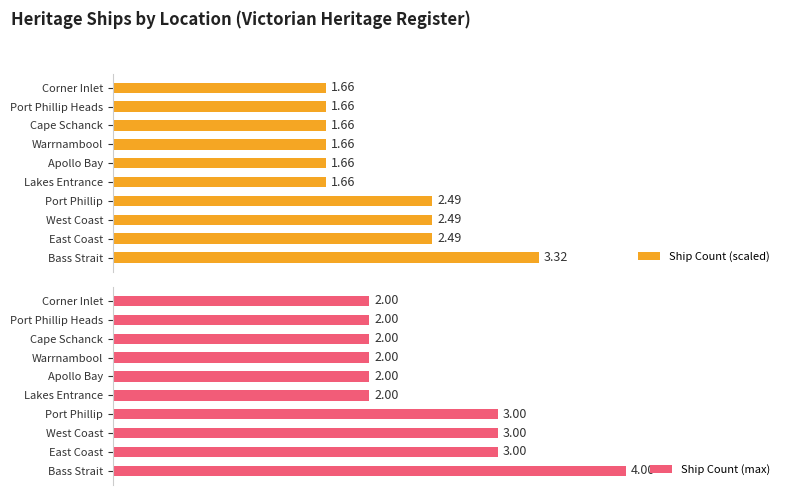

What are all the series names shown in the legend?

Ship Count (scaled), Ship Count (max)